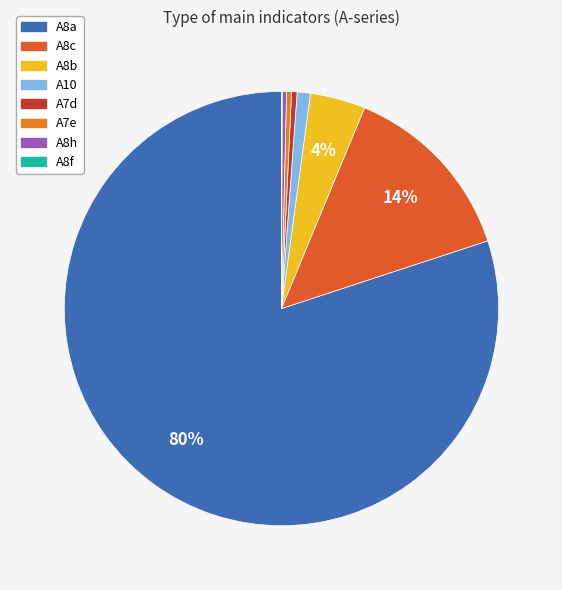

To the nearest percent, what is the difference between the largest and smallest slice percentages?

80%